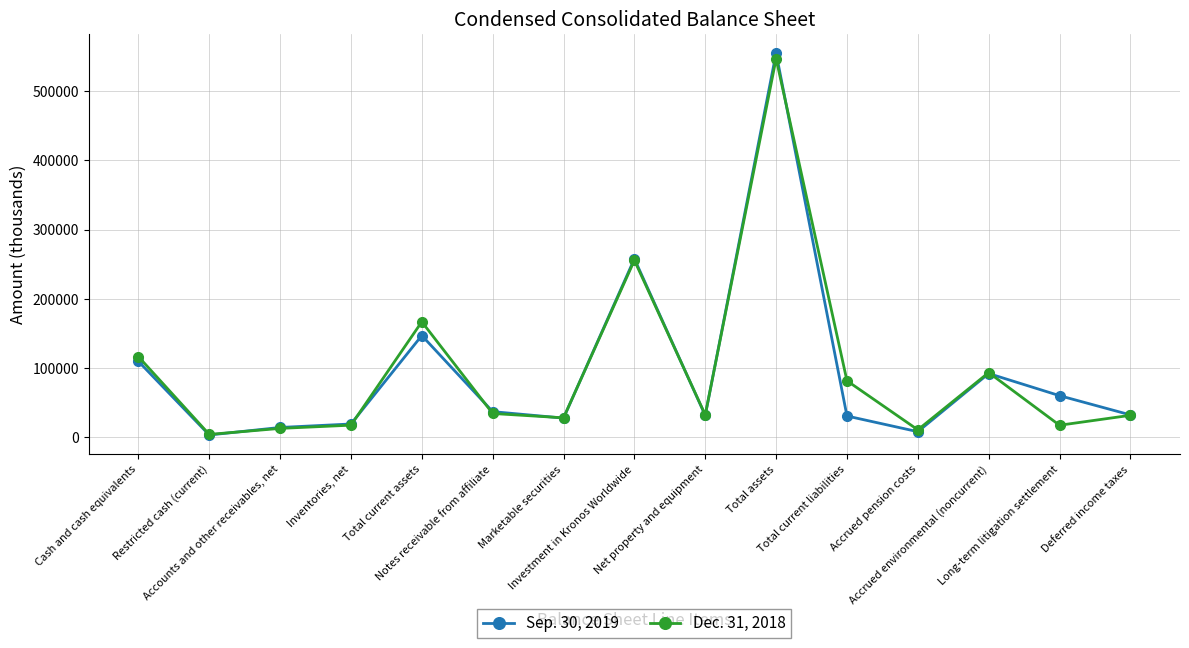

Rank the series by their maximum value, from lowest to highest.

Dec. 31, 2018, Sep. 30, 2019